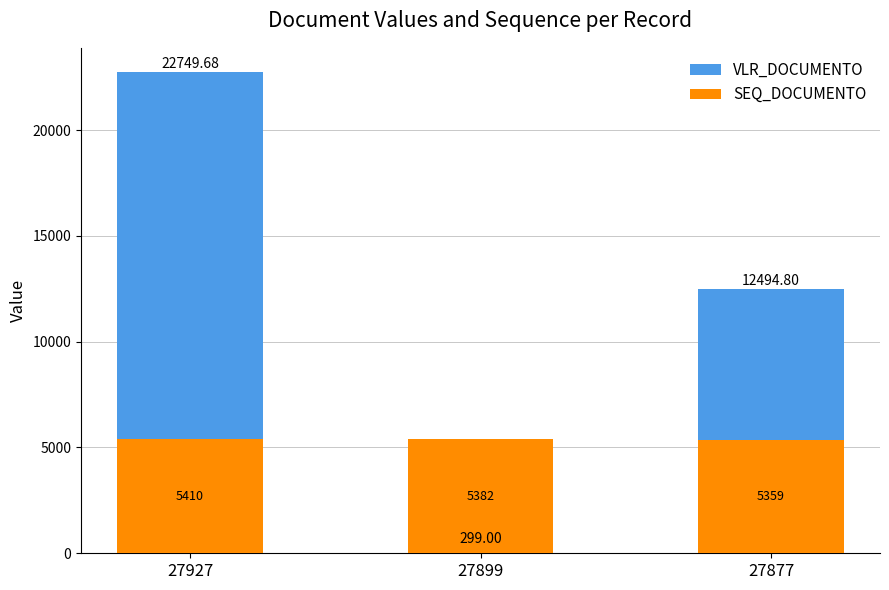

At 27927, list the series in order from smallest to largest.

SEQ_DOCUMENTO, VLR_DOCUMENTO